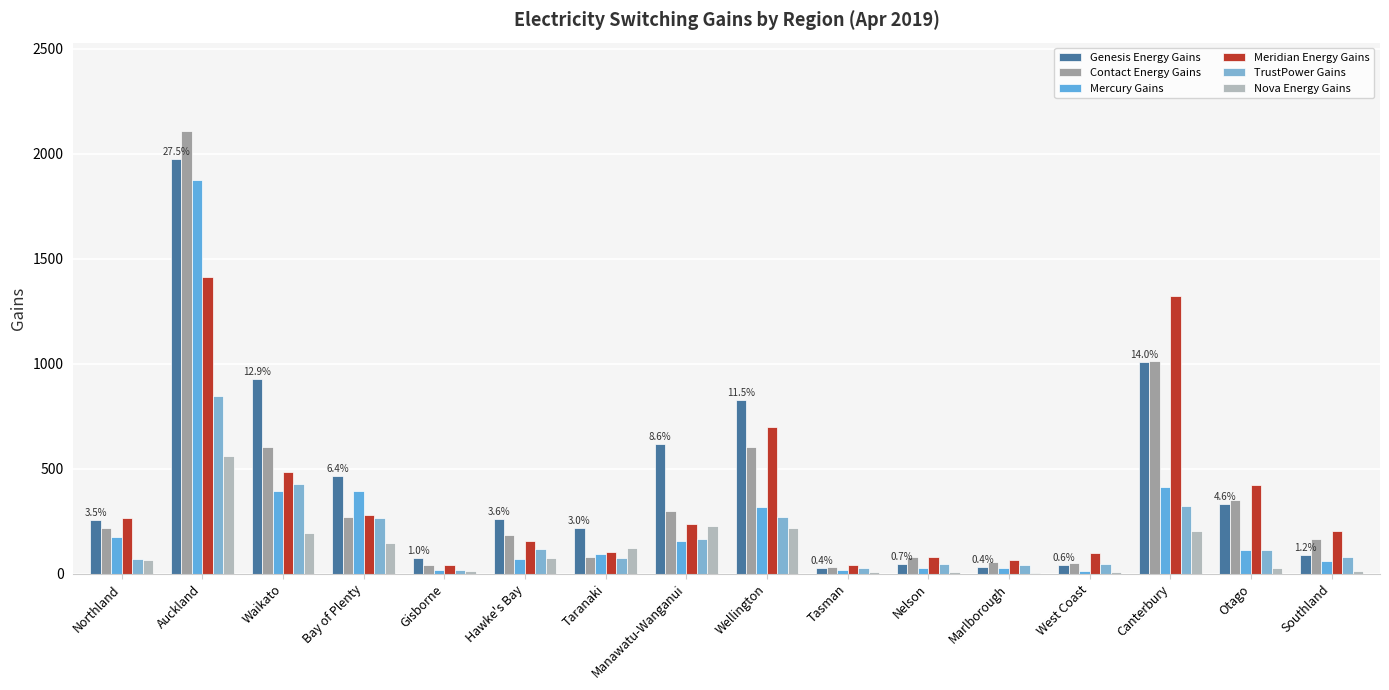

The value of Genesis Energy Gains at Tasman is 27. True or false?

True